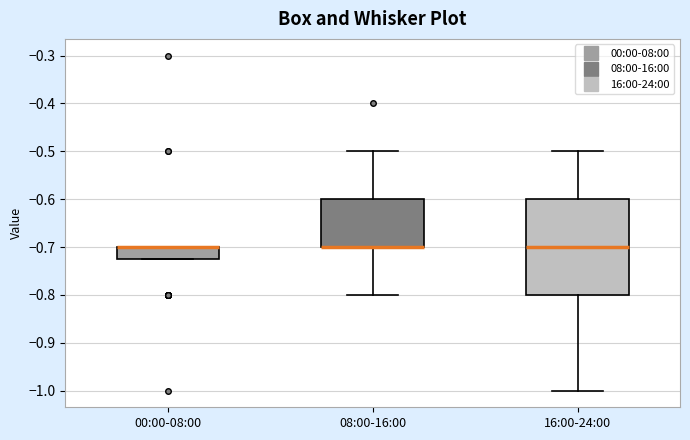

Where does the upper whisker of the box for 16:00-24:00 end on the y-axis? The values are not printed on the chart, so give them approximately, as read against the axis.

-0.50